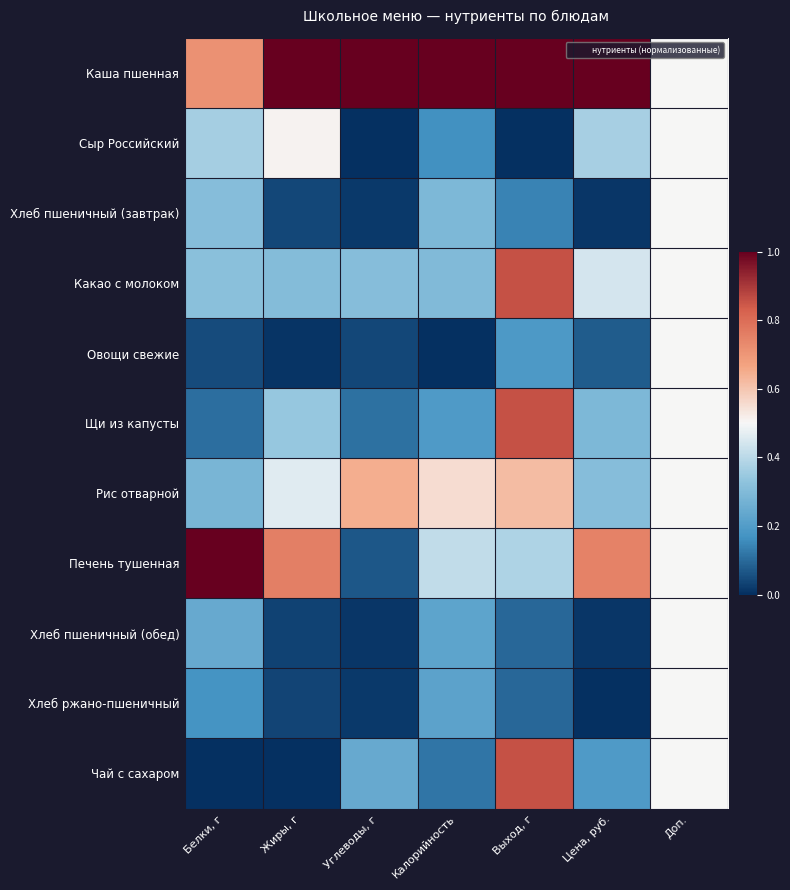

Reading right to left, transcribe all the data shown in this chart.

Каша пшенная: Доп.=0.5	Цена, руб.=1.0	Выход, г=1.0	Калорийность=1.0	Углеводы, г=1.0	Жиры, г=1.0	Белки, г=0.7
Сыр Российский: Доп.=0.5	Цена, руб.=0.4	Выход, г=0.0	Калорийность=0.2	Углеводы, г=0.0	Жиры, г=0.5	Белки, г=0.4
Хлеб пшеничный (завтрак): Доп.=0.5	Цена, руб.=0.0	Выход, г=0.1	Калорийность=0.3	Углеводы, г=0.0	Жиры, г=0.0	Белки, г=0.3
Какао с молоком: Доп.=0.5	Цена, руб.=0.4	Выход, г=0.9	Калорийность=0.3	Углеводы, г=0.3	Жиры, г=0.3	Белки, г=0.3
Овощи свежие: Доп.=0.5	Цена, руб.=0.1	Выход, г=0.2	Калорийность=0.0	Углеводы, г=0.0	Жиры, г=0.0	Белки, г=0.0
Щи из капусты: Доп.=0.5	Цена, руб.=0.3	Выход, г=0.9	Калорийность=0.2	Углеводы, г=0.1	Жиры, г=0.3	Белки, г=0.1
Рис отварной: Доп.=0.5	Цена, руб.=0.3	Выход, г=0.6	Калорийность=0.6	Углеводы, г=0.6	Жиры, г=0.5	Белки, г=0.3
Печень тушенная: Доп.=0.5	Цена, руб.=0.7	Выход, г=0.4	Калорийность=0.4	Углеводы, г=0.1	Жиры, г=0.8	Белки, г=1.0
Хлеб пшеничный (обед): Доп.=0.5	Цена, руб.=0.0	Выход, г=0.1	Калорийность=0.2	Углеводы, г=0.0	Жиры, г=0.0	Белки, г=0.2
Хлеб ржано-пшеничный: Доп.=0.5	Цена, руб.=0.0	Выход, г=0.1	Калорийность=0.2	Углеводы, г=0.0	Жиры, г=0.0	Белки, г=0.2
Чай с сахаром: Доп.=0.5	Цена, руб.=0.2	Выход, г=0.9	Калорийность=0.1	Углеводы, г=0.2	Жиры, г=0.0	Белки, г=0.0